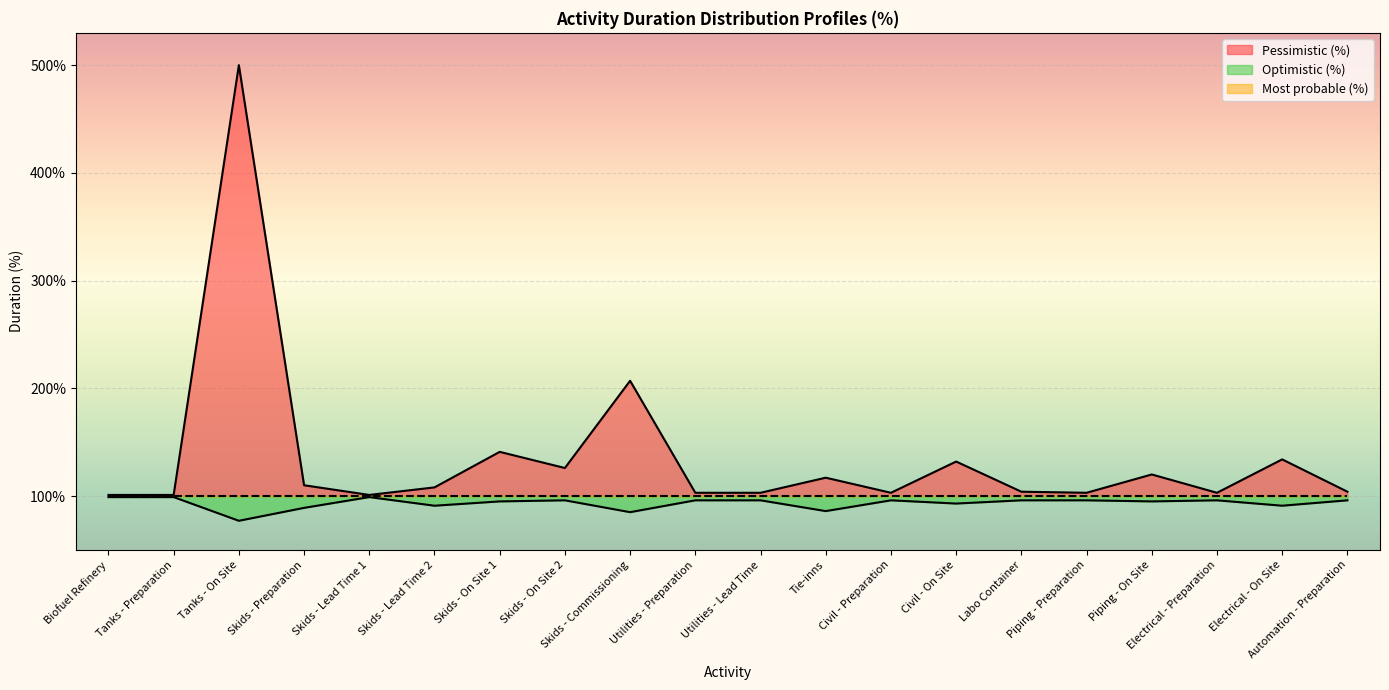

What are all the series names shown in the legend?

Pessimistic (%), Optimistic (%), Most probable (%)